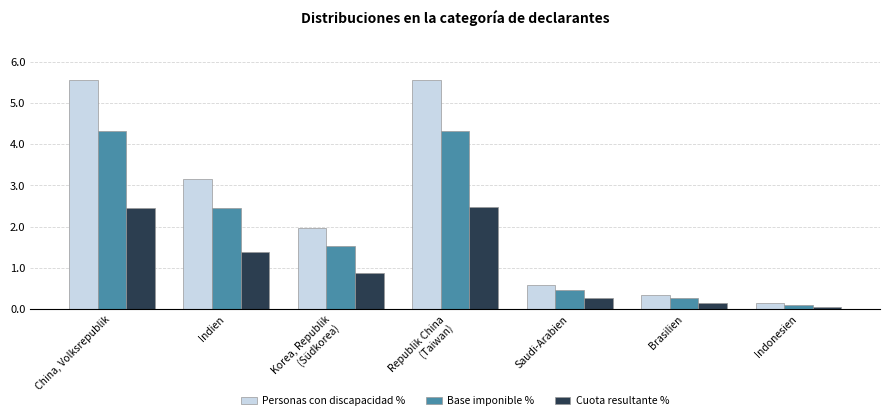

The Cuota resultante % series shows 0.9 at Indien. True or false?

False